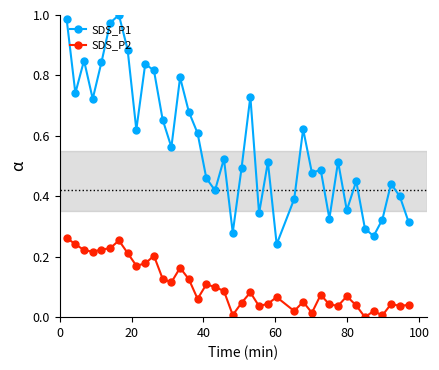

True or false: SDS_P1 and SDS_P2 intersect in this chart.

False